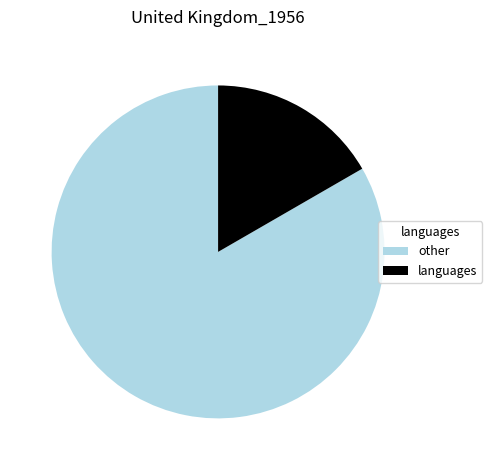

True or false: other accounts for 72% of the total.

False